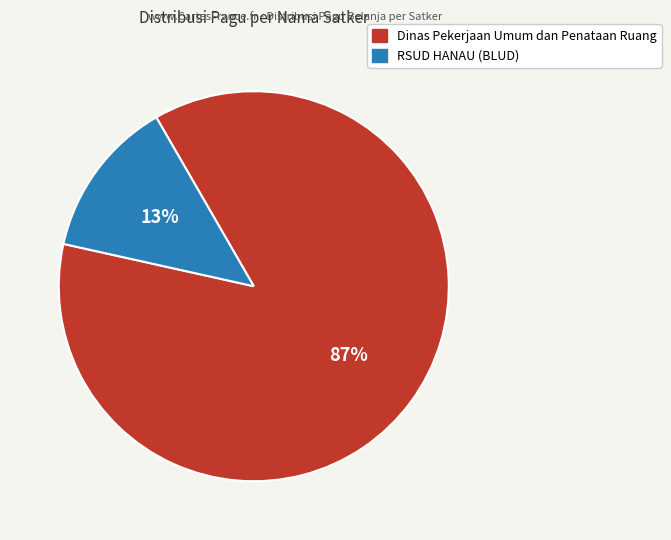

Is it true that Dinas Pekerjaan Umum dan Penataan Ruang is 12% of the pie?

False